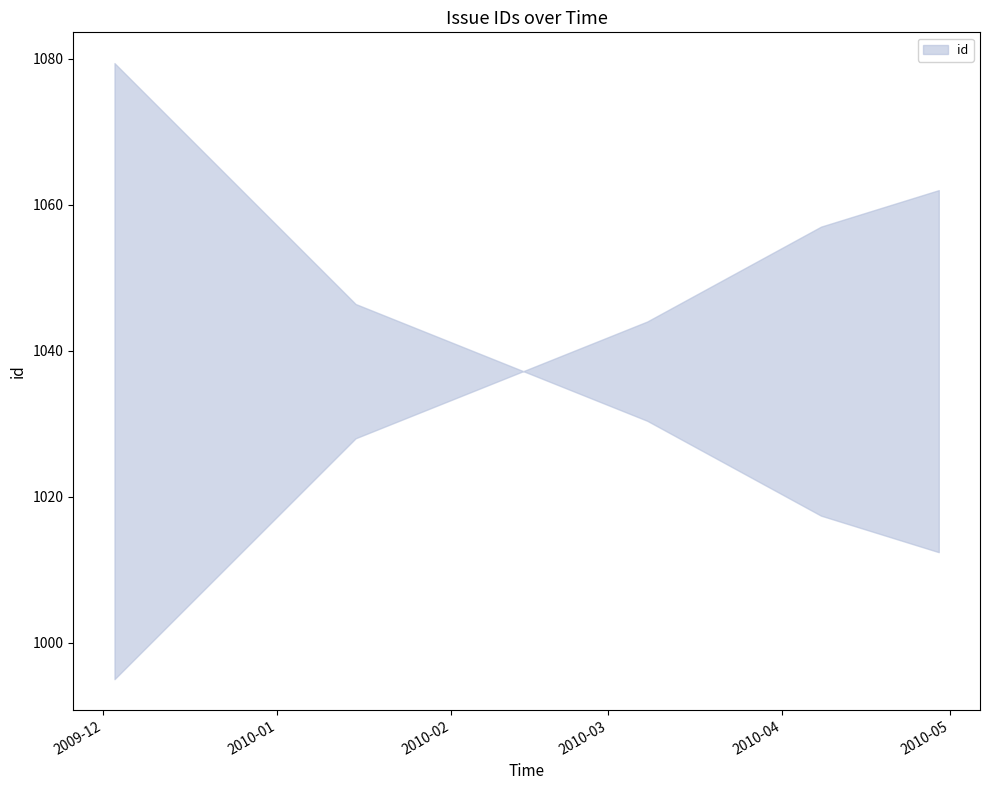

What is the change in value from 2009-12-03 to 2010-01-15?

+33